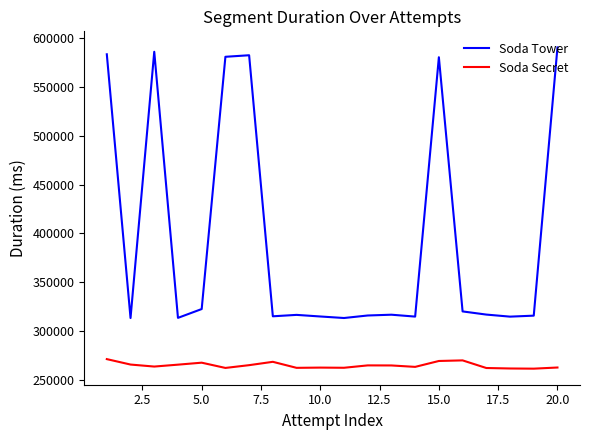

Which series has the largest total across all categories?

Soda Tower